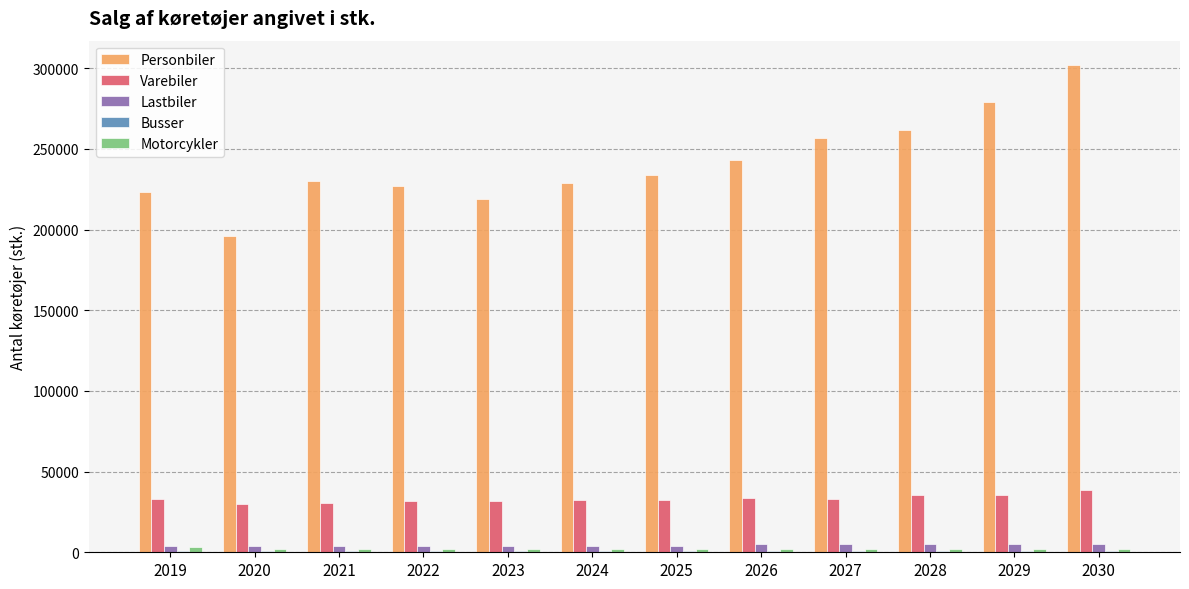

At which category is the sum across all series the highest?

2030